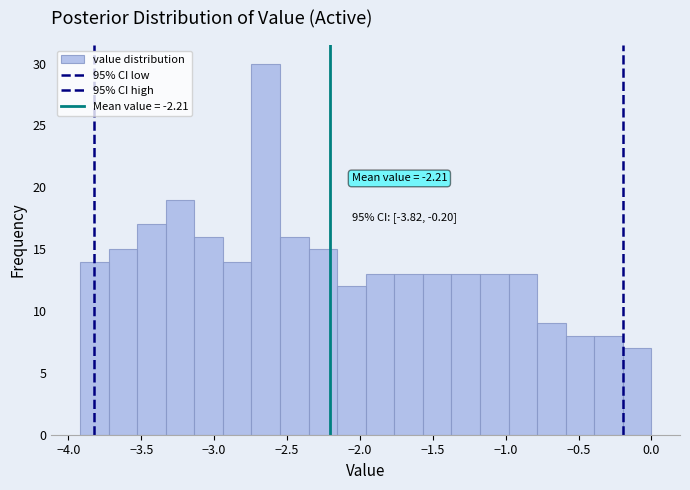

Around what value on the x-axis is the tallest bar? Give the approximate position of its centre, as read against the axis.

-2.65